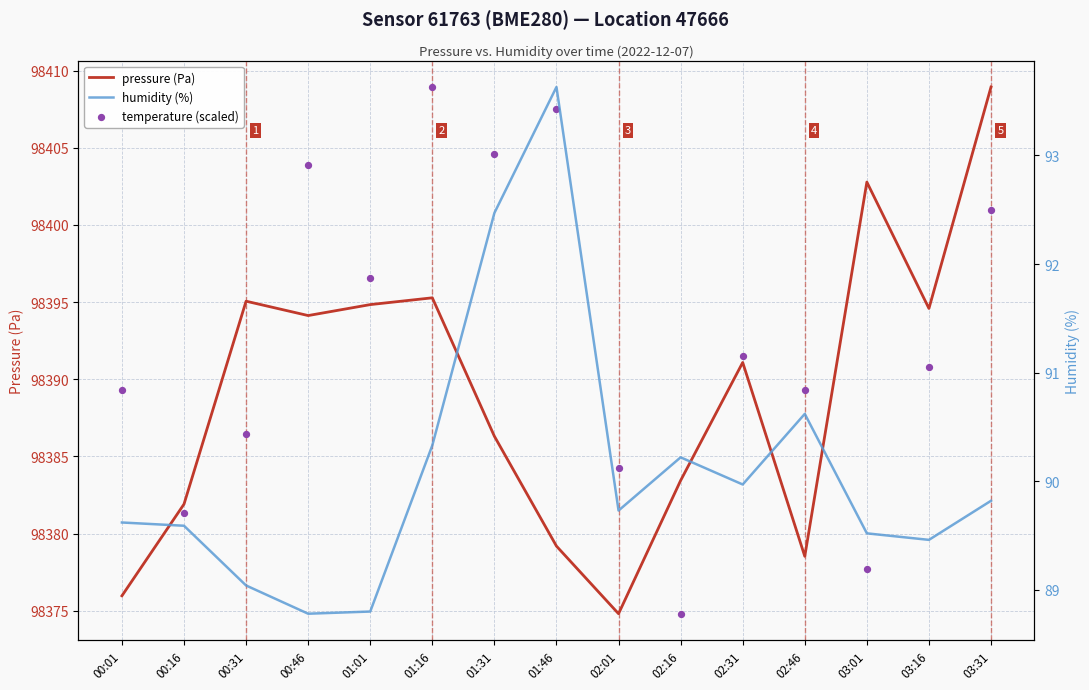

Which series has the largest total across all categories?

temperature (scaled)